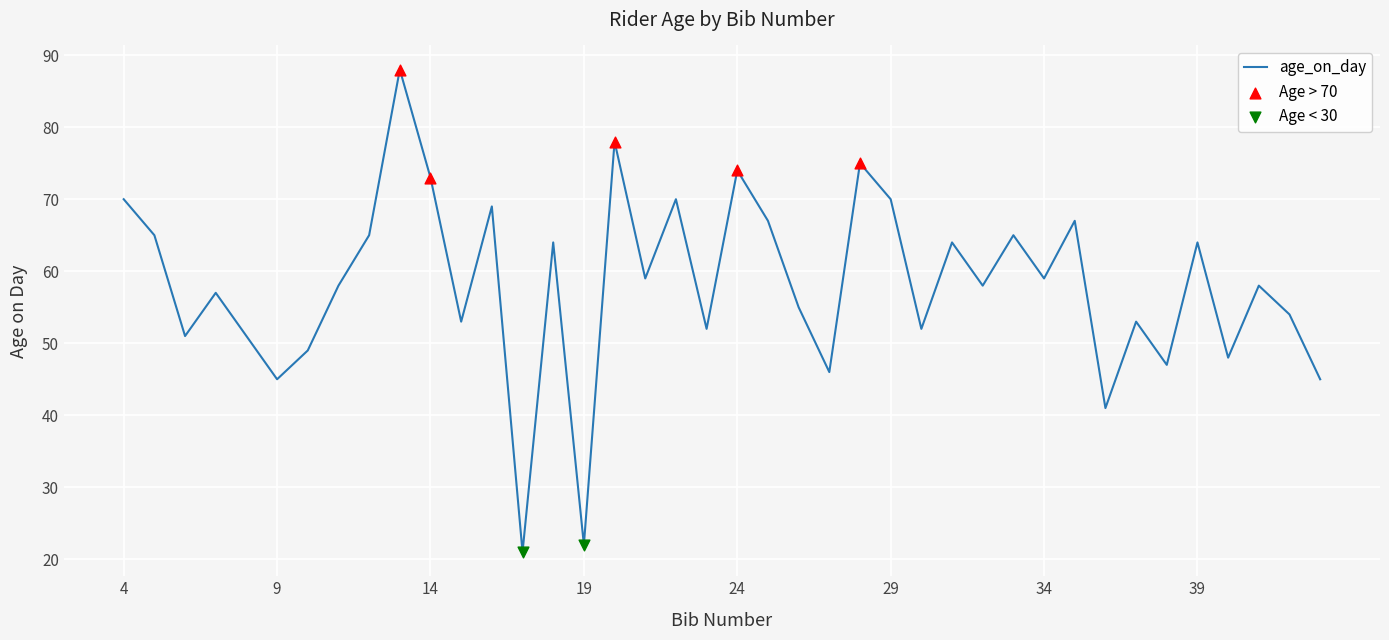

What is the smallest value displayed?

21